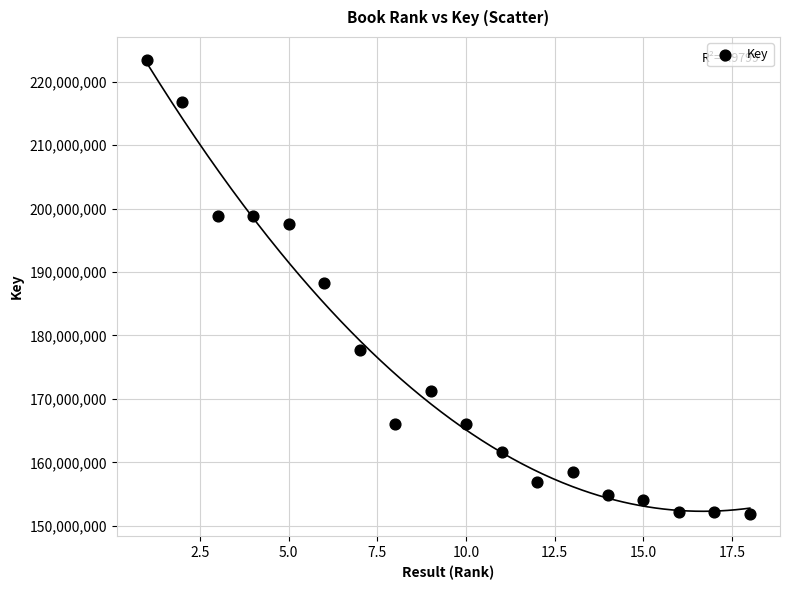

What is the range of X values (max minus min)?

17